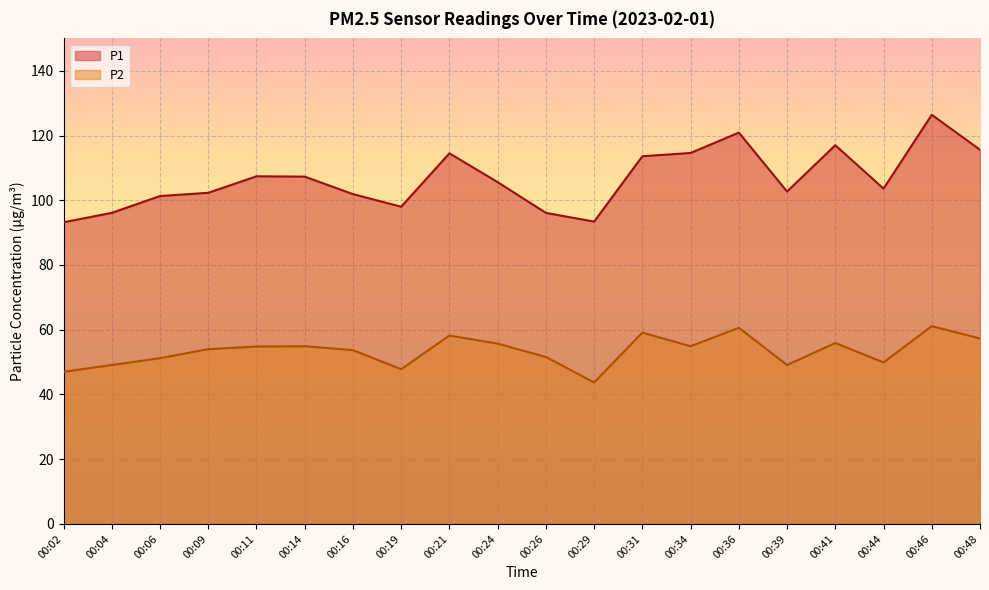

How many values in the P1 series are below 105?

10